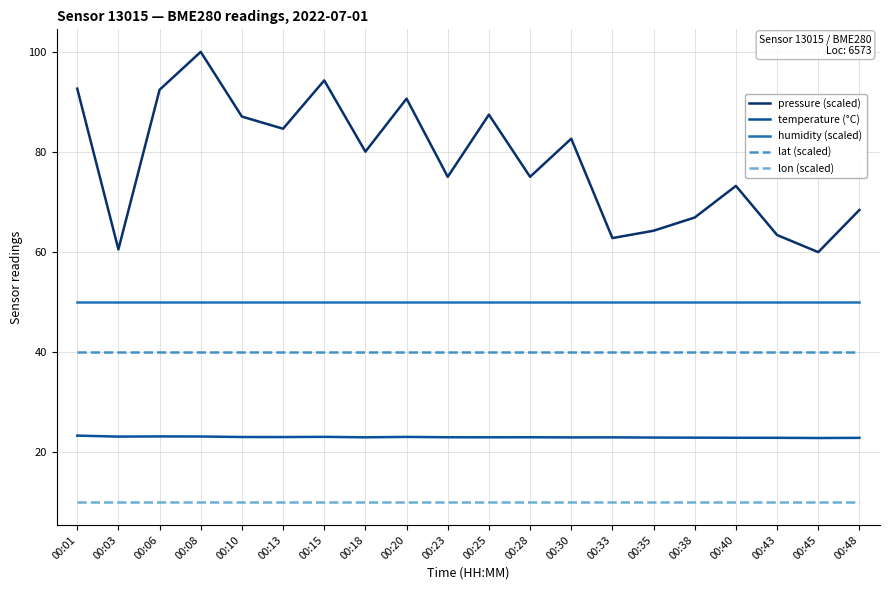

What is the sum of all temperature (°C) values?

460.9